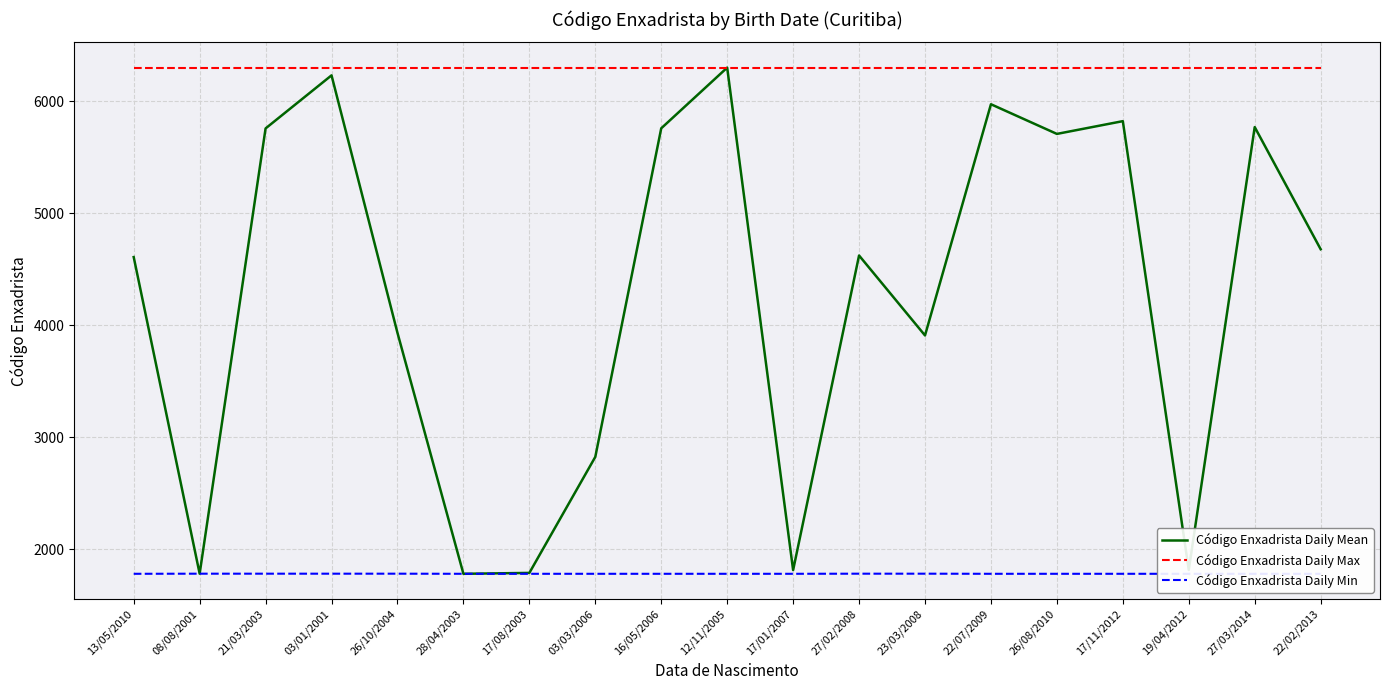

Is it true that Código Enxadrista Daily Min equals 1780 at 17/08/2003?

True